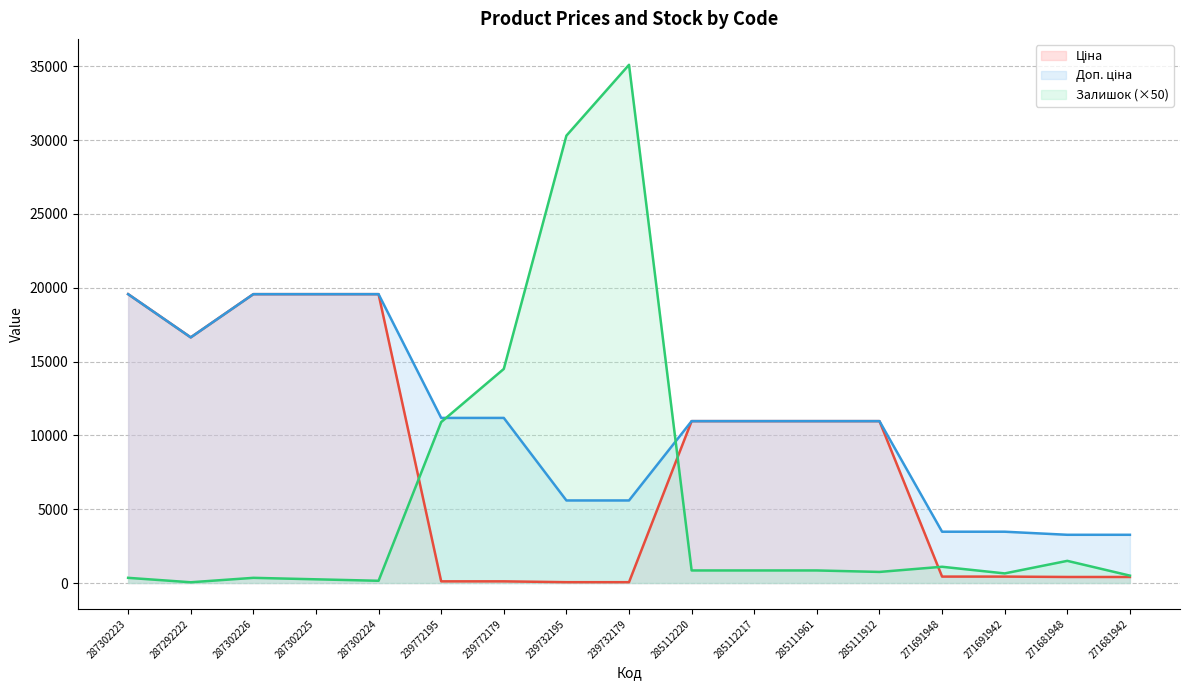

What is the sum of the Залишок values at 285112220 and 285112217?

1700.0